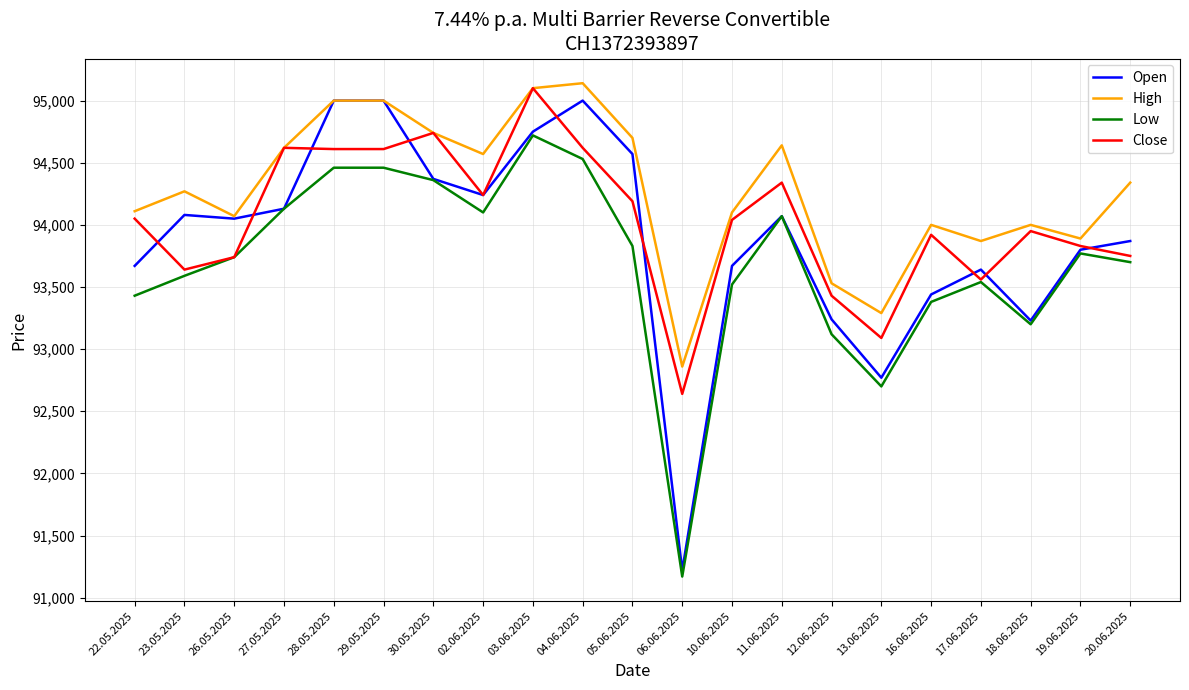

What is the total value across all series at 16.06.2025?

374740